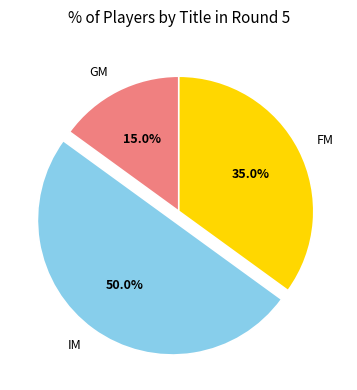

Which slice is the largest?

IM